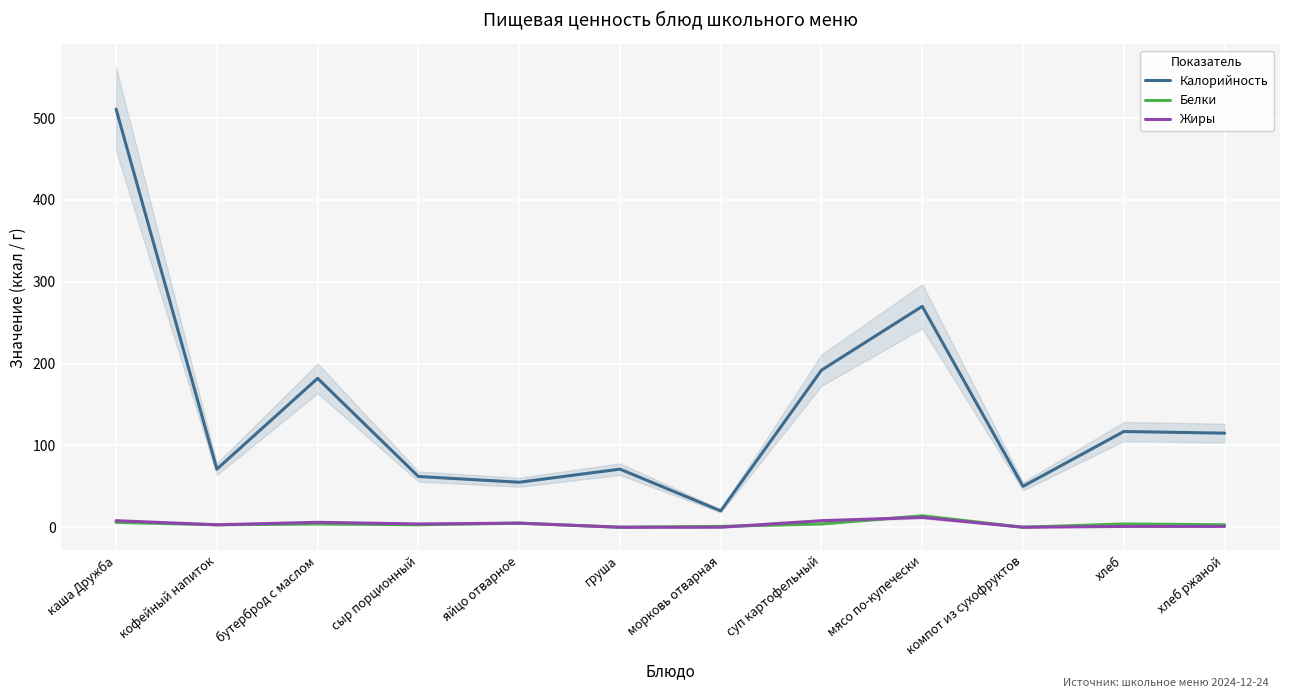

What is the difference between the highest and lowest values at мясо по-купечески?

258